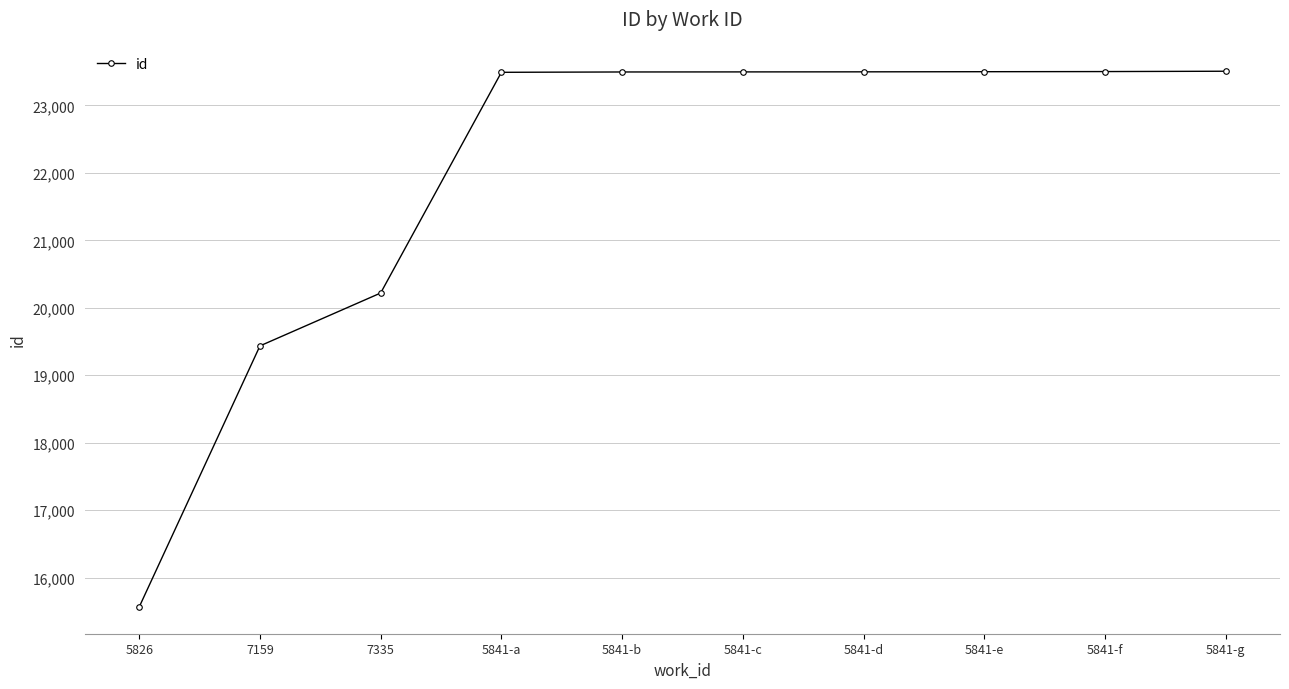

The value at 5841-e is 23500. True or false?

True